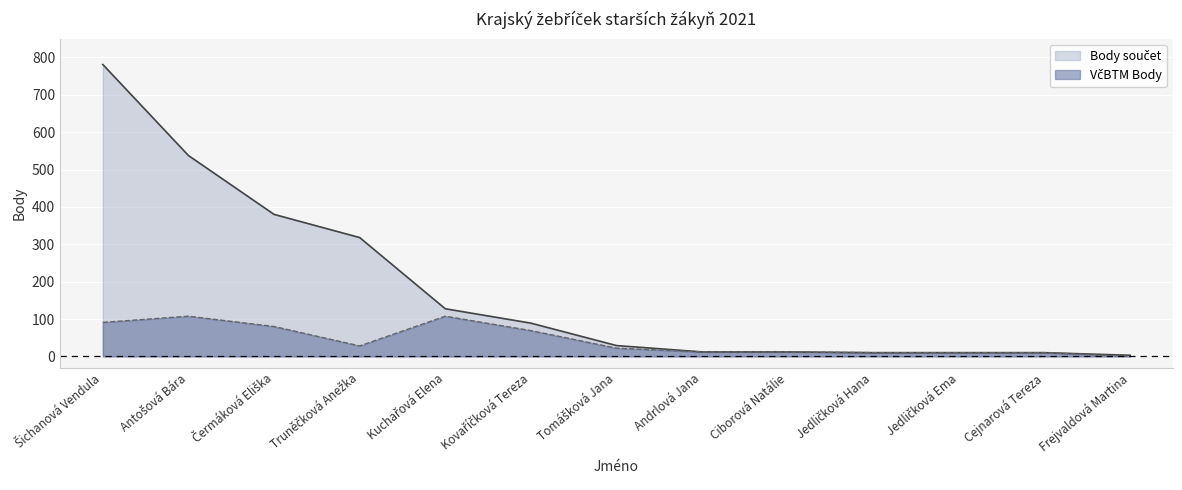

Is it true that VčBTM Body equals 7.8 at Andrlová Jana?

False